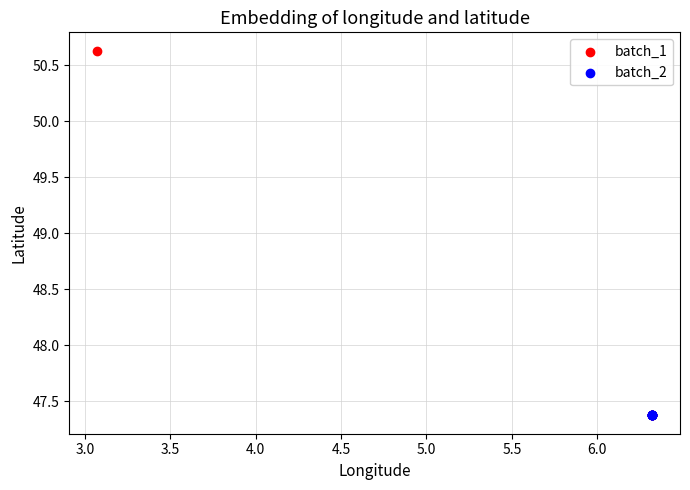

Which series contains the highest Y value?

batch_1